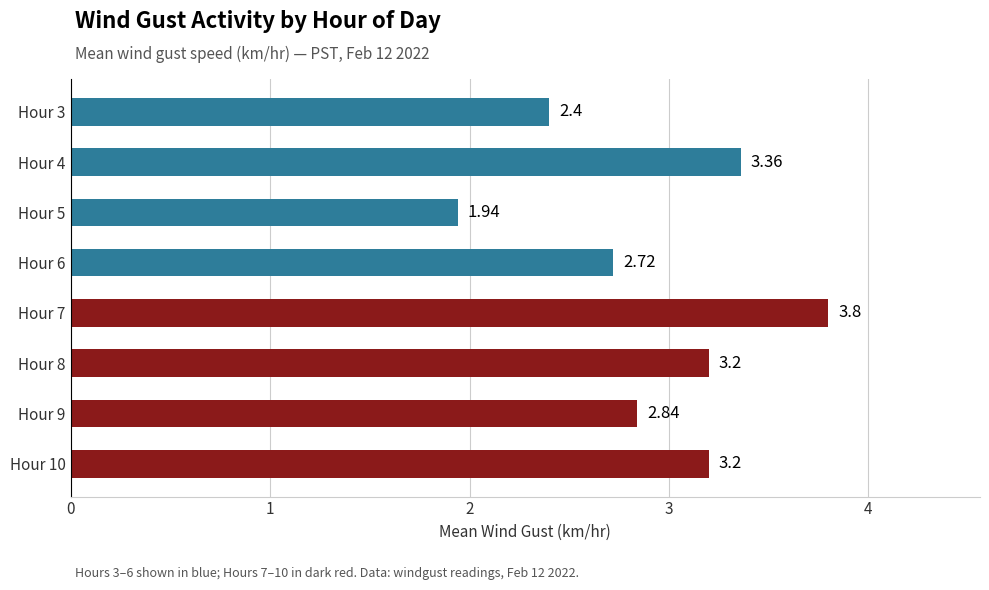

Approximately how many times larger is the value at Hour 7 compared to Hour 3?

1.6